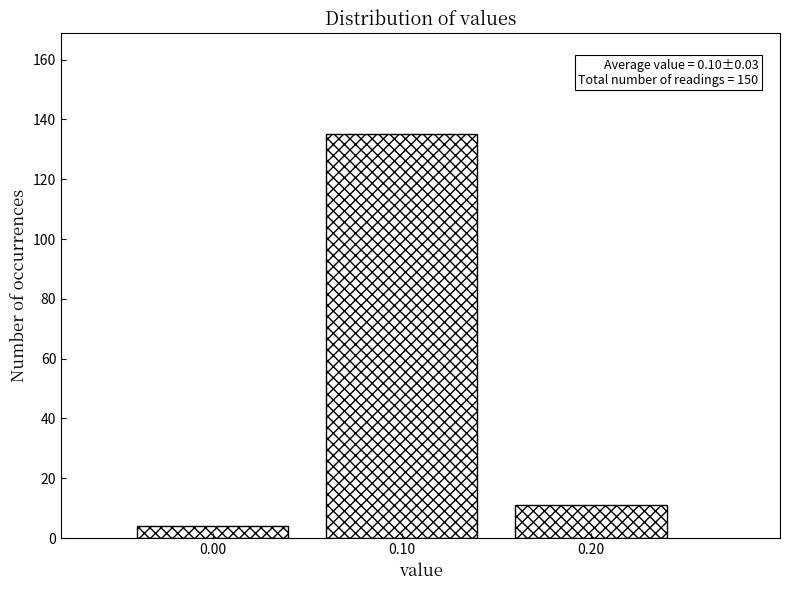

Over which range of the x-axis is the bar tallest?

0.05 to 0.15